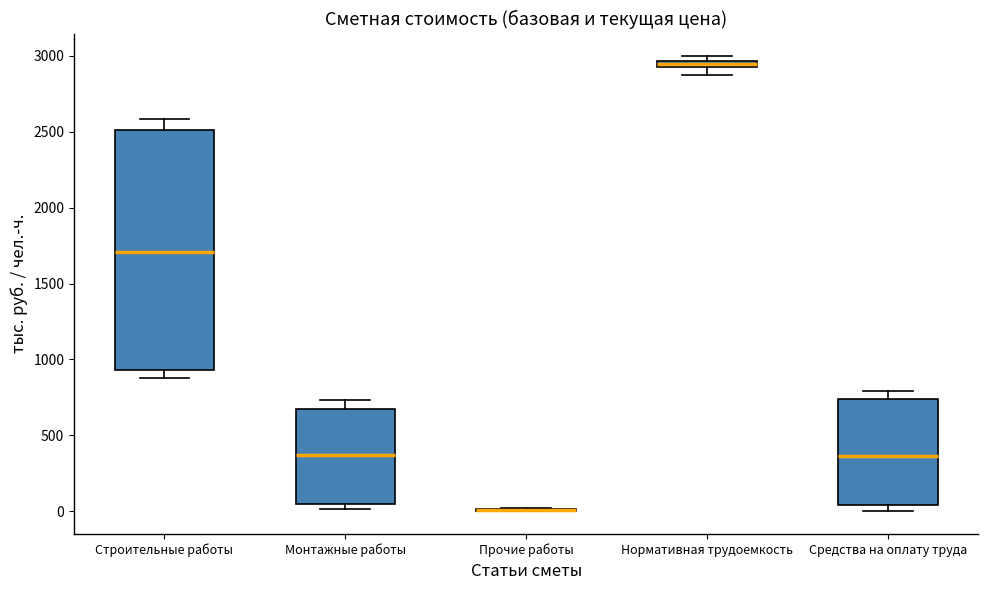

Where does the upper whisker of the box for Строительные работы end on the y-axis? The values are not printed on the chart, so give them approximately, as read against the axis.

2600